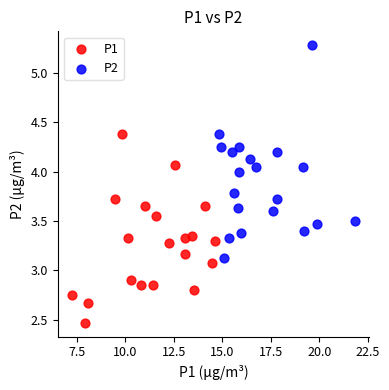

What are all the series names shown in the legend?

P1, P2